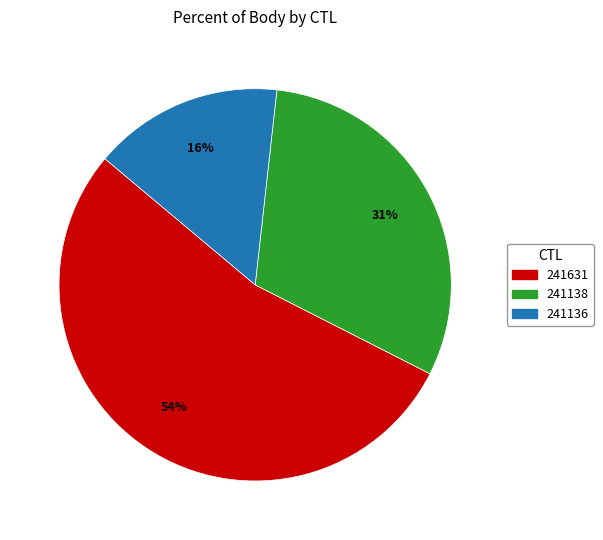

Which slice is the largest?

241631